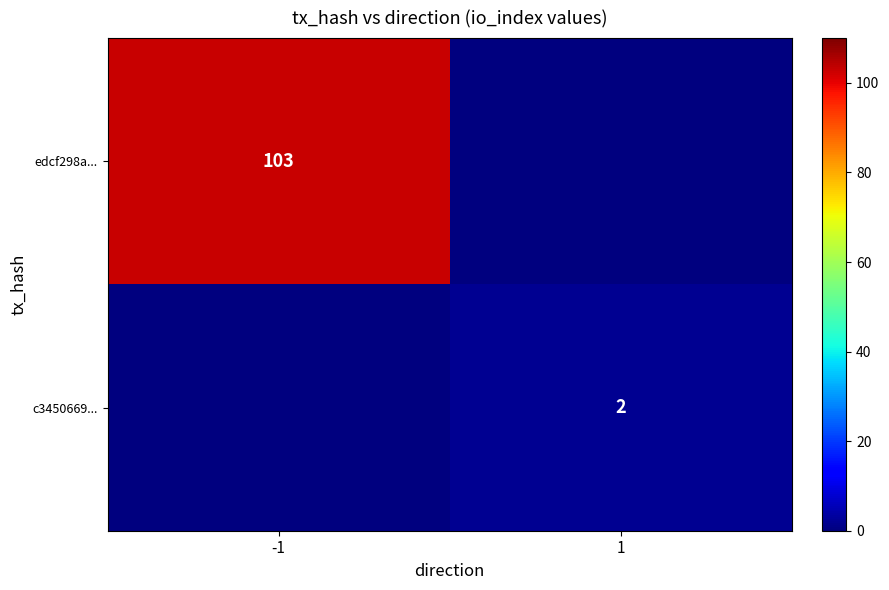

Is the value of c3450669... at 1 greater than the value of edcf298a... at -1?

No